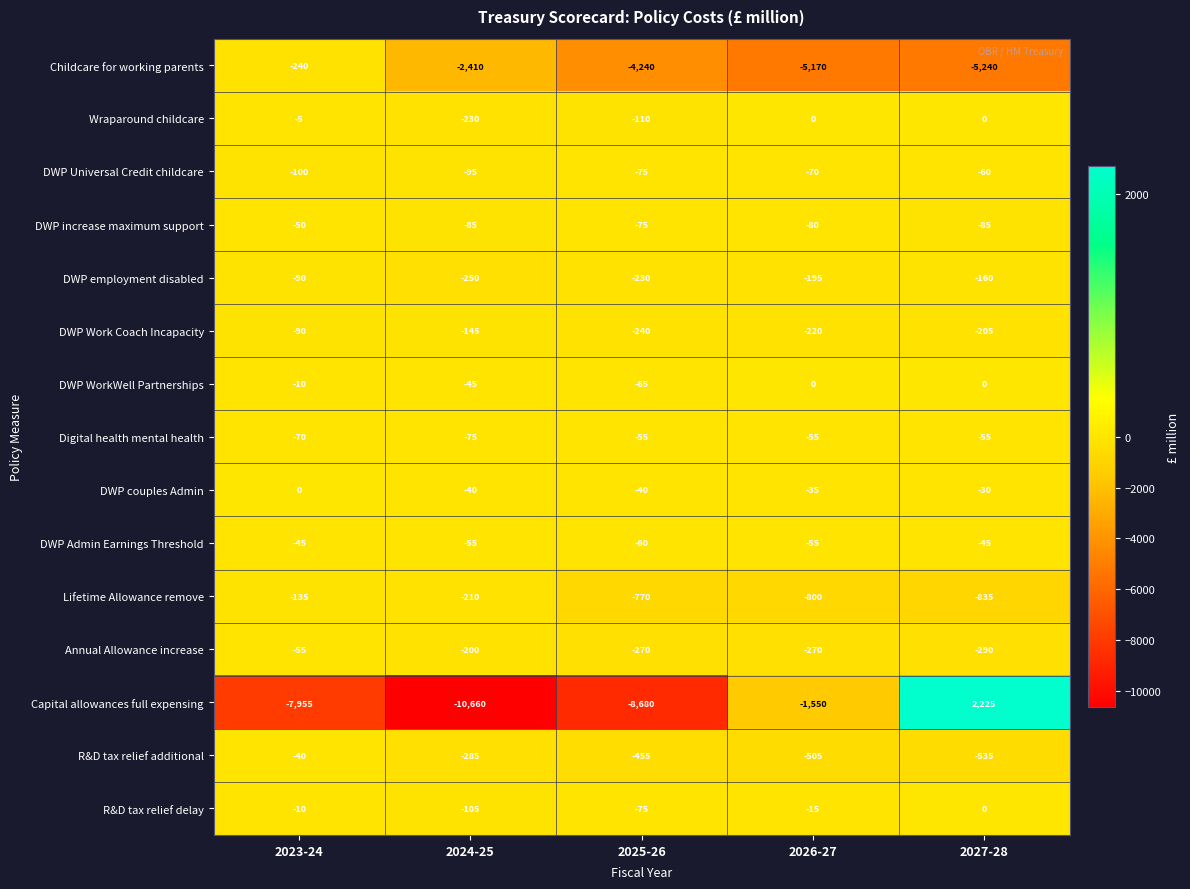

True or false: Capital allowances full expensing has a value of 1293 at 2027-28.

False